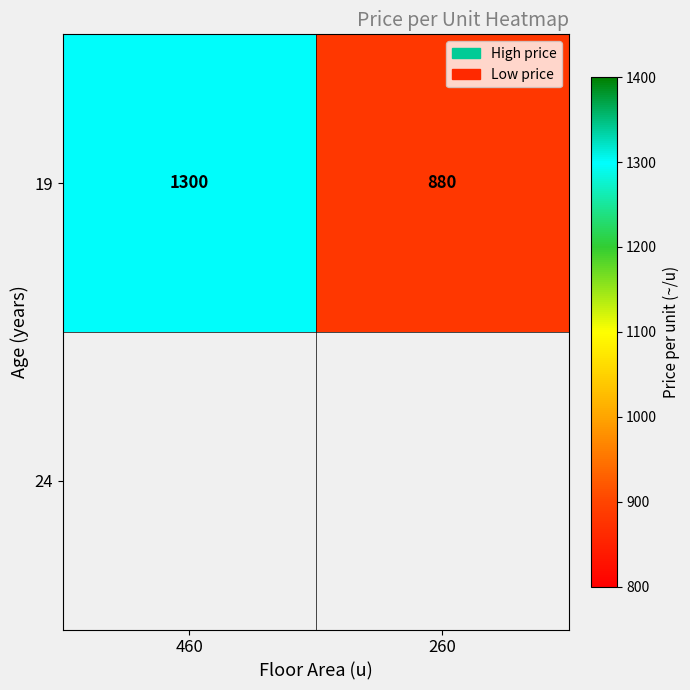

The chart shows a value of 1886 at 460. True or false?

False